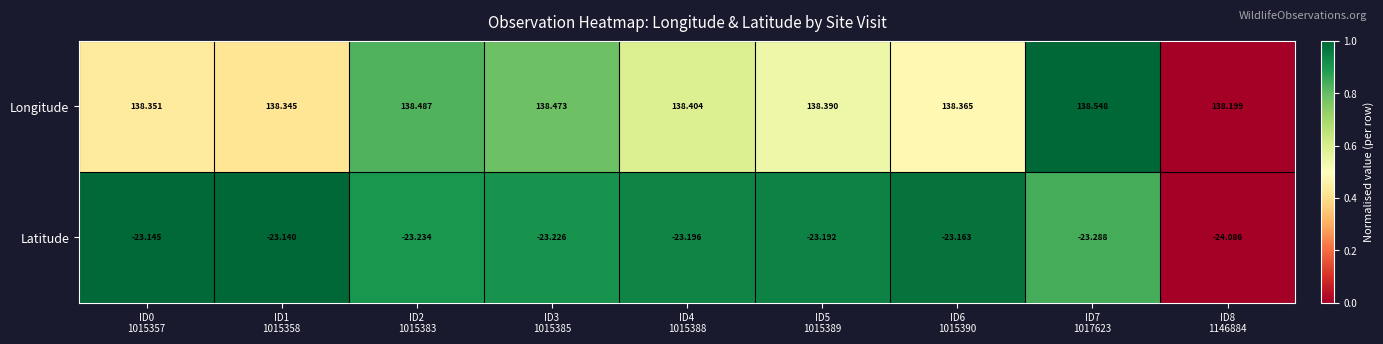

List the series in order of their overall mean, lowest first.

Latitude, Longitude